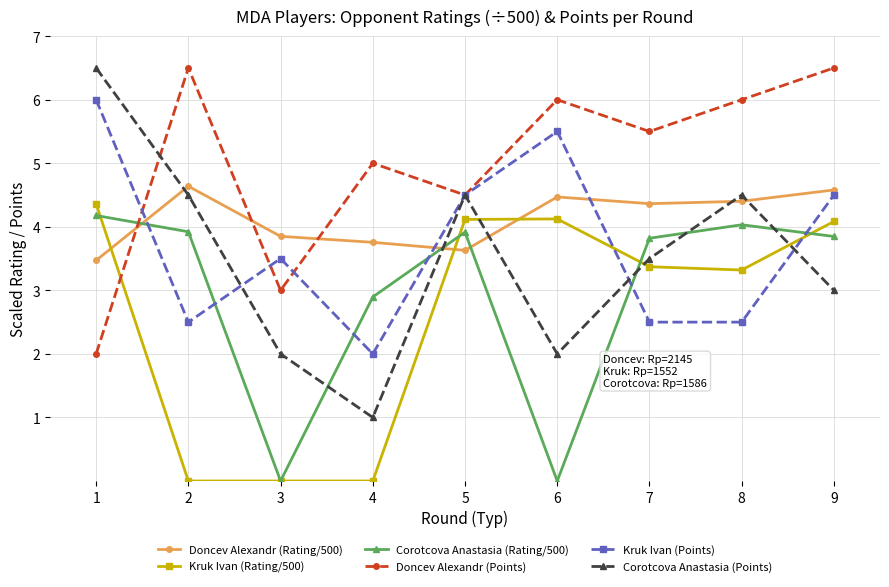

What is the value of the Corotcova Anastasia (Points) point at the 7th from the left?

3.5